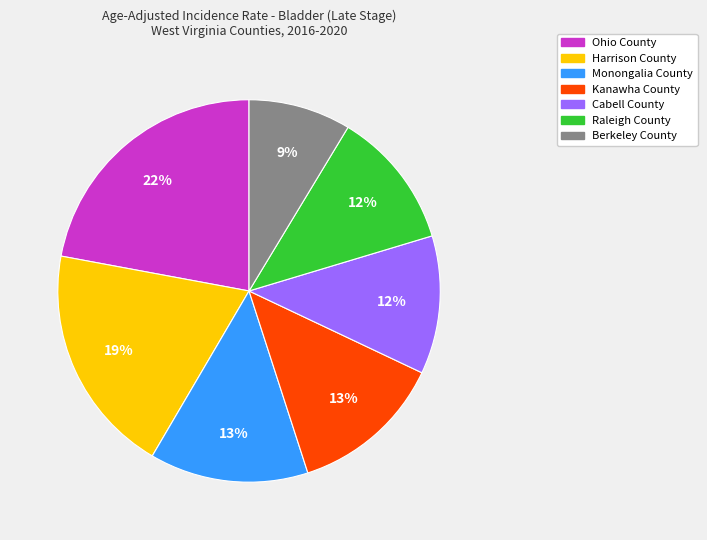

Which has a higher value, Berkeley County or Ohio County?

Ohio County